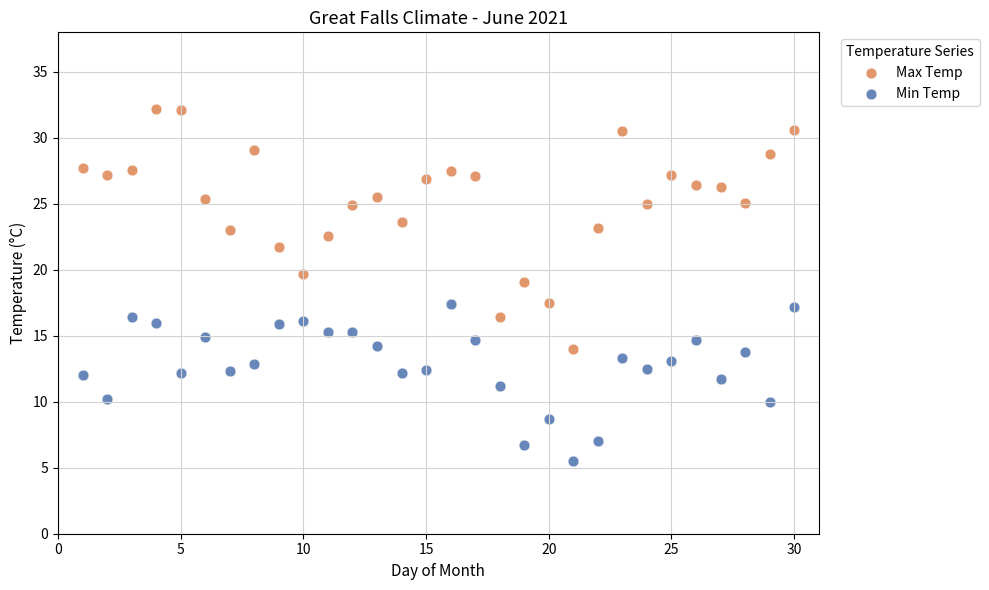

Which series has the largest Y range (max minus min)?

Max Temp